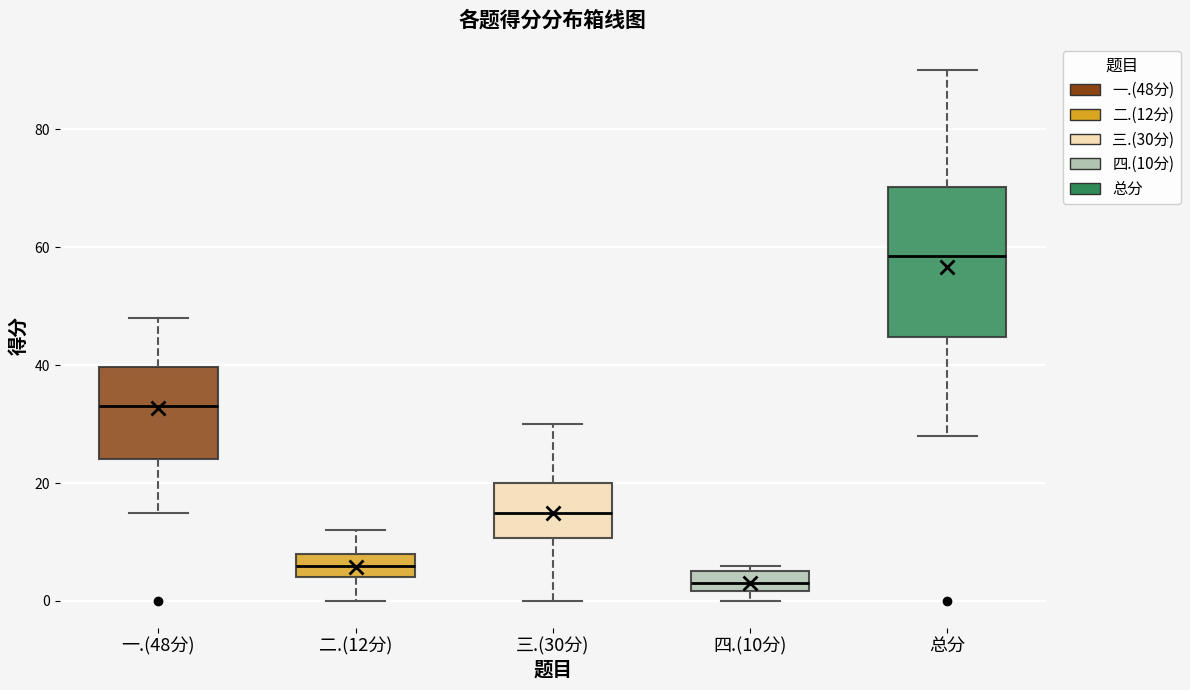

Reading left to right, read every box against the y-axis: the position of its median line, the range the box covers, and the ends of its whiskers. The values are not printed on the chart, so give them approximately, as read against the axis.

一.(48分): median 34, box 24 to 40, whiskers 16 to 48
二.(12分): median 6, box 4 to 8, whiskers 0 to 12
三.(30分): median 16, box 10 to 20, whiskers 0 to 30
四.(10分): median 4, box 2 to 6, whiskers 0 to 6 (just above the box's upper edge)
总分: median 58, box 44 to 70, whiskers 28 to 90